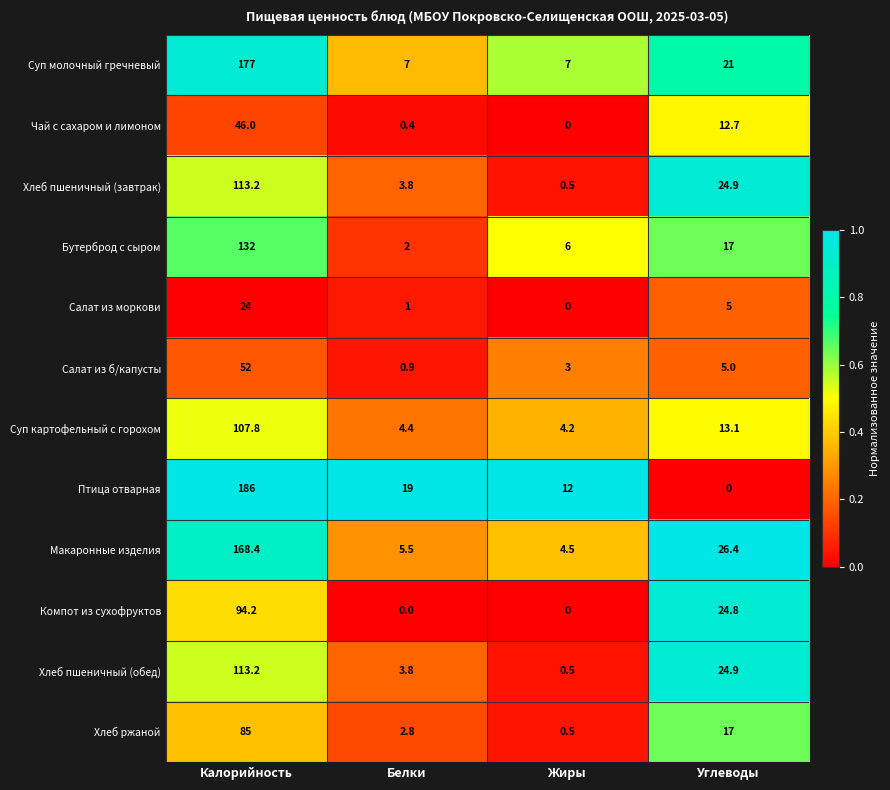

What is the highest value of the Хлеб пшеничный (обед) series?

113.2